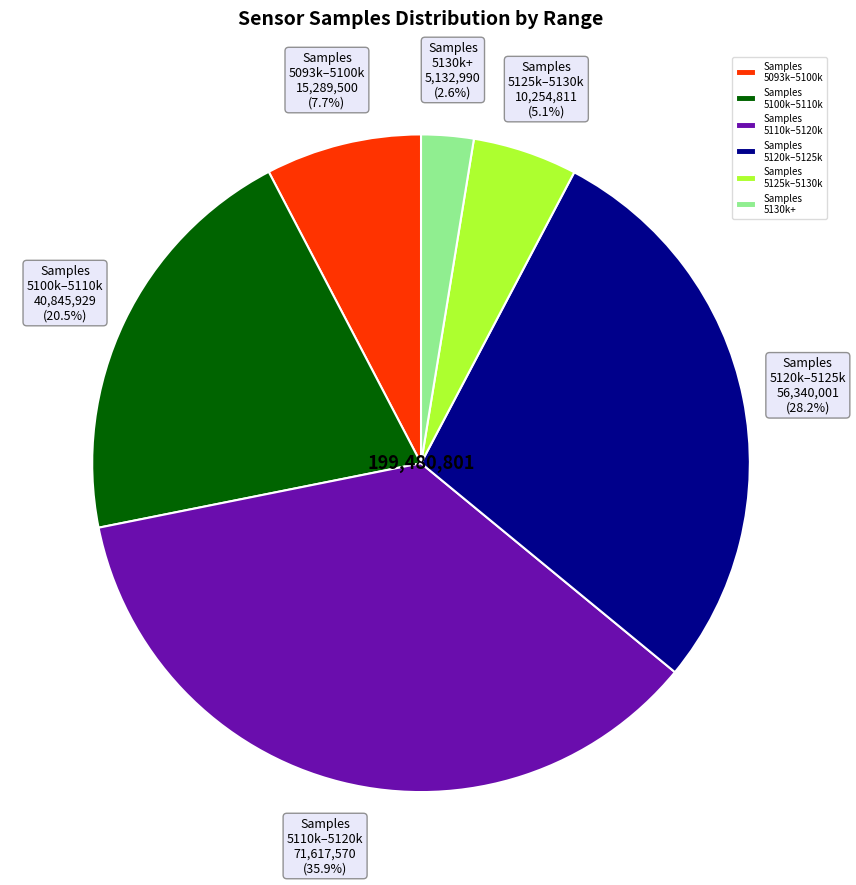

Approximately how many times larger is the value at Samples 5130k+ compared to Samples 5093k–5100k?

0.3